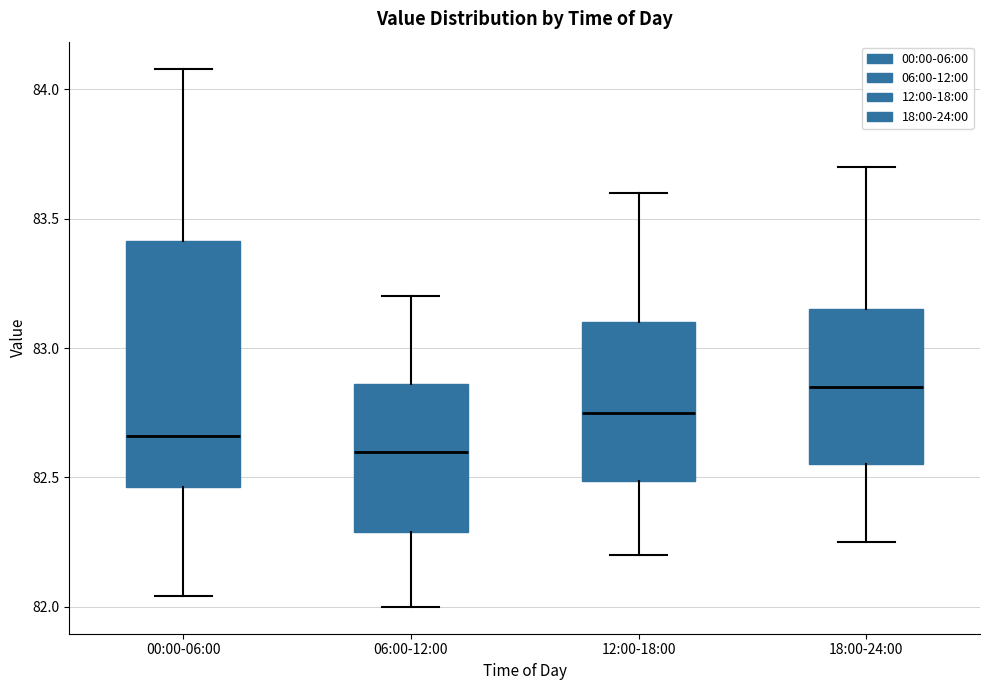

Where does the upper whisker of the box for 18:00-24:00 end on the y-axis? The values are not printed on the chart, so give them approximately, as read against the axis.

83.70